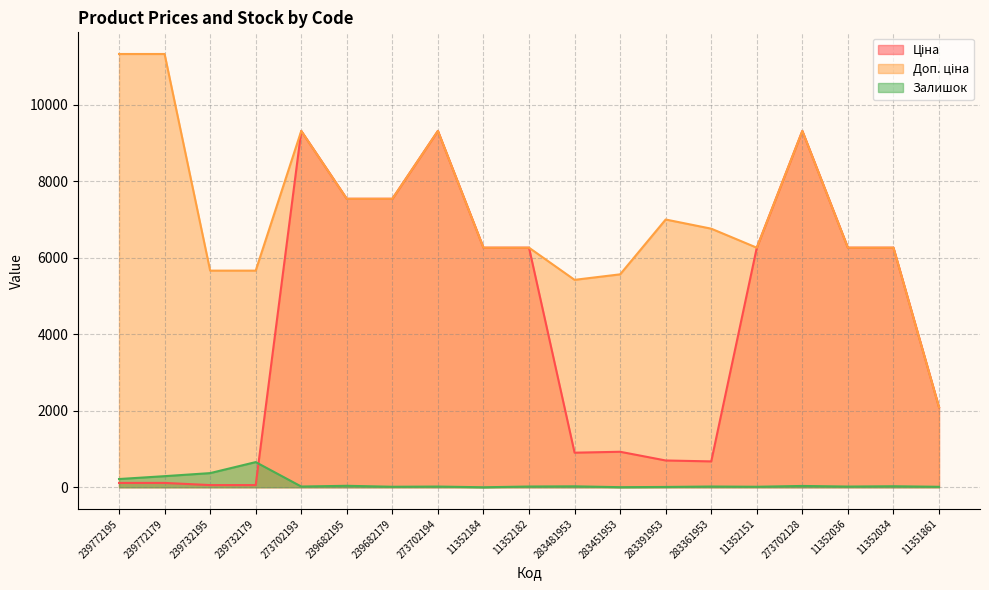

Reading left to right, transcribe all the data shown in this chart.

Ціна: 113.3	113.3	56.7	56.7	9321.4	7545.9	7545.9	9321.4	6266.7	6266.7	904.3	928.3	700.4	676.4	6266.7	9321.4	6266.7	6266.7	2094.3
Доп. ціна: 11334.0	11334.0	5667.0	5667.0	9321.4	7545.9	7545.9	9321.4	6266.7	6266.7	5425.9	5569.9	7004.3	6764.4	6266.7	9321.4	6266.7	6266.7	2094.0
Залишок: 215.0	290.0	370.0	658.0	19.0	38.0	13.0	18.0	0.0	19.0	24.0	2.0	8.0	19.0	13.0	34.0	18.0	26.0	12.0